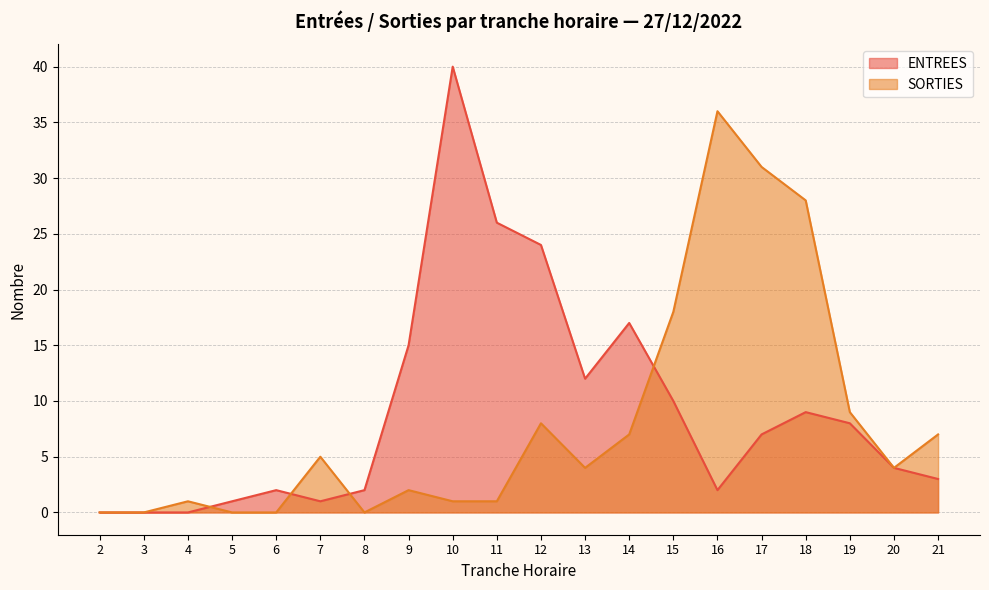

Where does the SORTIES series first go above 4?

7